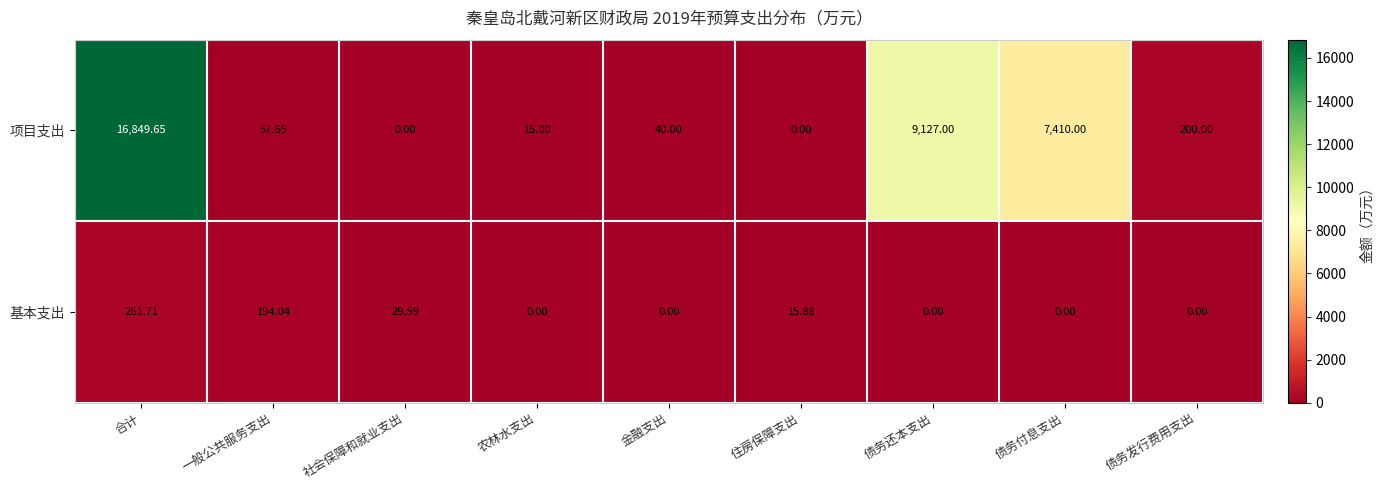

Which label corresponds to the largest value in the chart?

合计